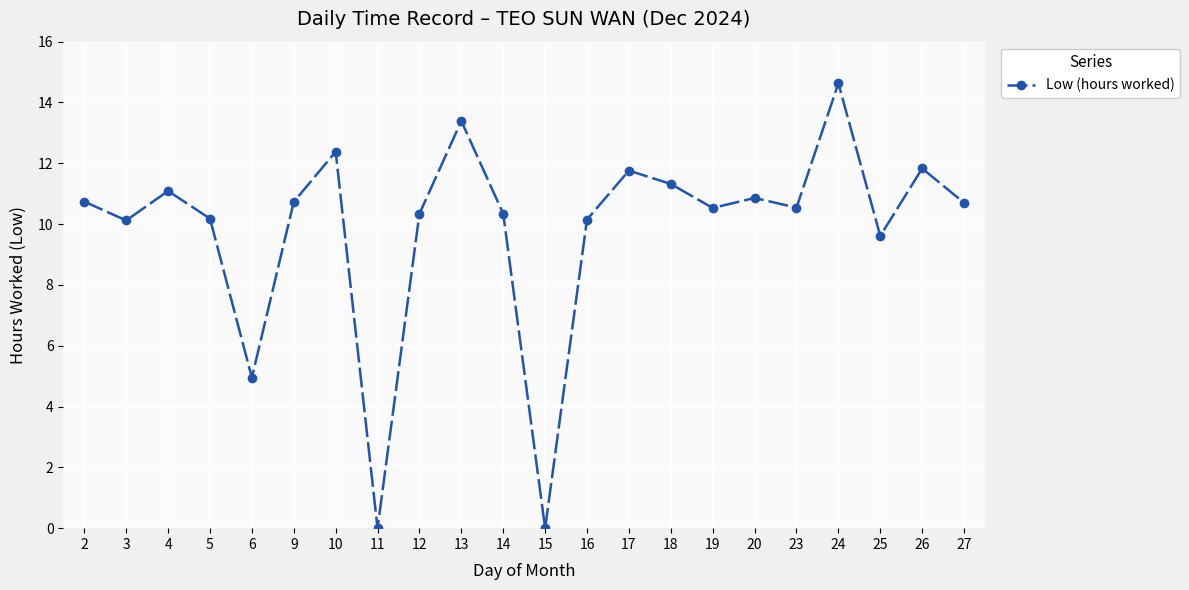

What is the greatest value displayed?

14.6